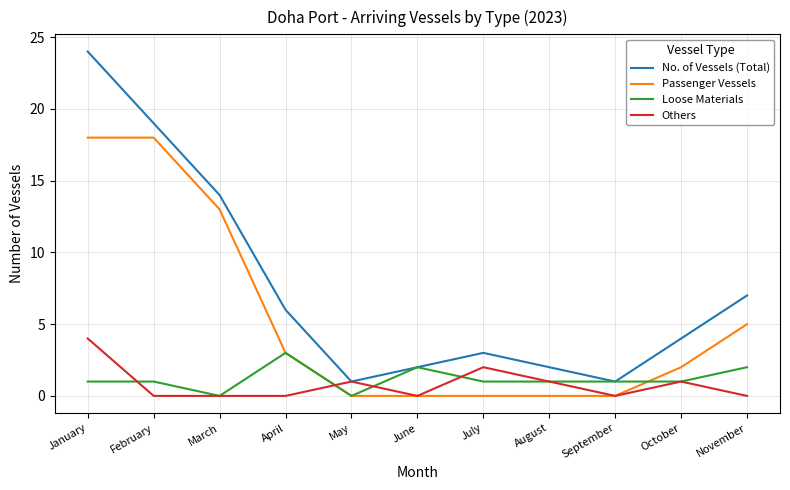

Does the chart display data point markers on the line(s)?

No